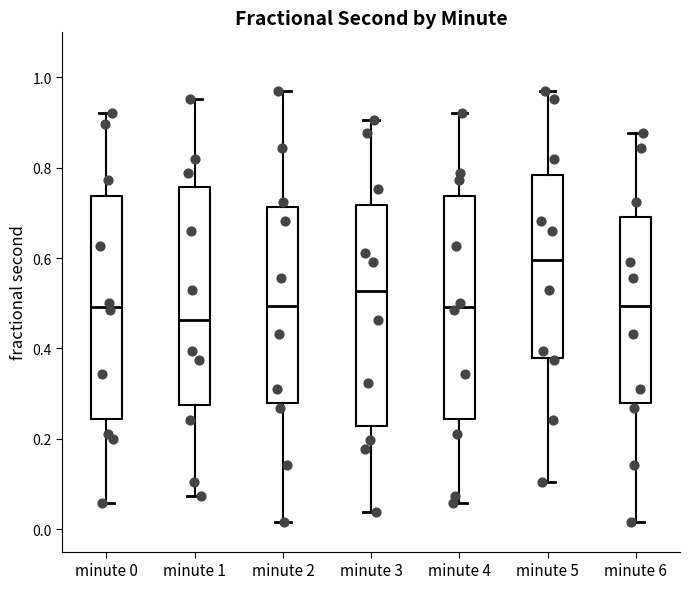

Reading left to right, transcribe this box plot: for each box, give where its median line is, the range the box spans, and where its two whiskers end, as read against the y-axis. The values are not printed on the chart, so give them approximately, as read against the axis.

minute 0: median 0.50, box 0.24 to 0.74, whiskers 0.06 to 0.92
minute 1: median 0.46, box 0.28 to 0.76, whiskers 0.08 to 0.96
minute 2: median 0.50, box 0.28 to 0.72, whiskers 0.02 to 0.96
minute 3: median 0.52, box 0.22 to 0.72, whiskers 0.04 to 0.90
minute 4: median 0.50, box 0.24 to 0.74, whiskers 0.06 to 0.92
minute 5: median 0.60, box 0.38 to 0.78, whiskers 0.10 to 0.96
minute 6: median 0.50, box 0.28 to 0.70, whiskers 0.02 to 0.88